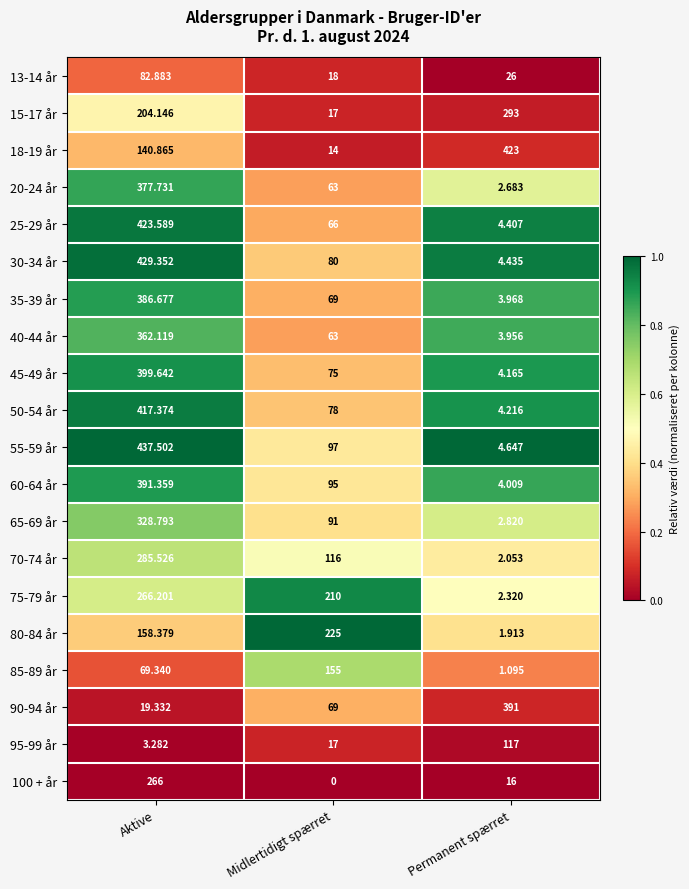

At which label does 70-74 år reach its peak?

Aktive